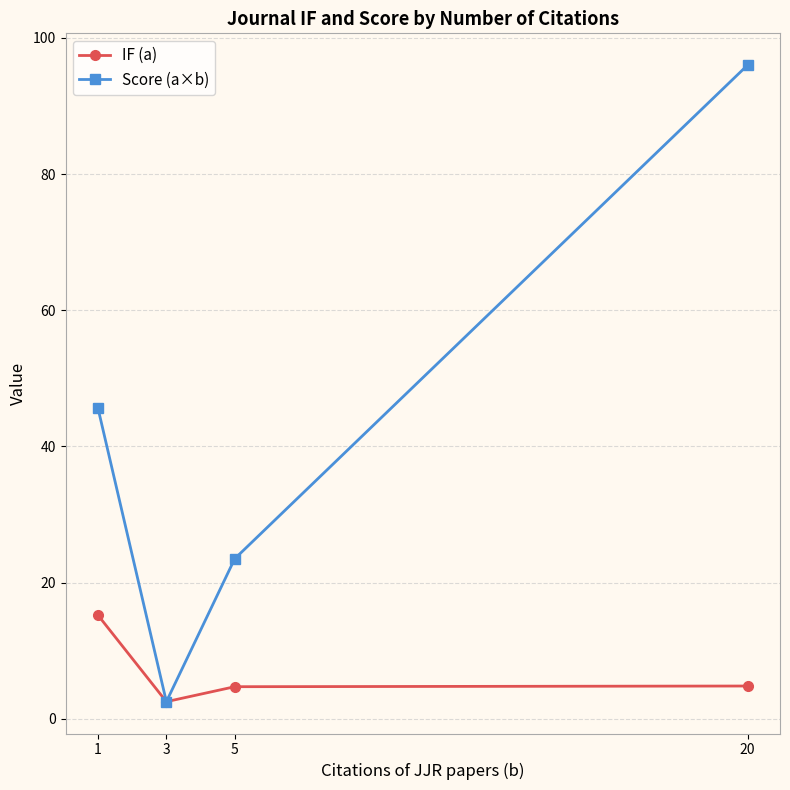

Which series has the widest spread of values?

Score (a×b)